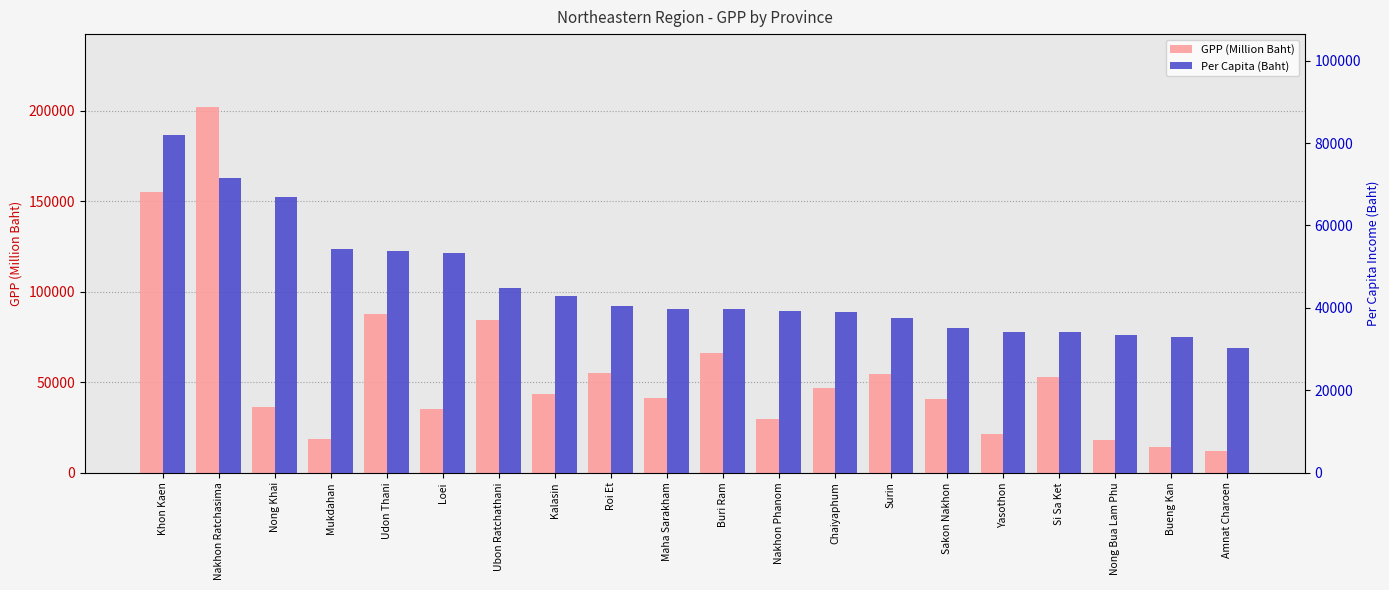

What is the label of the 8th bar from the left?

Kalasin